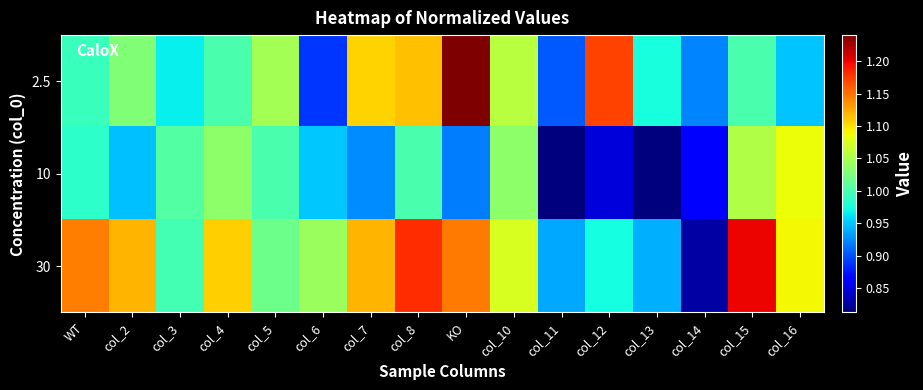

Which series has the largest total across all categories?

30